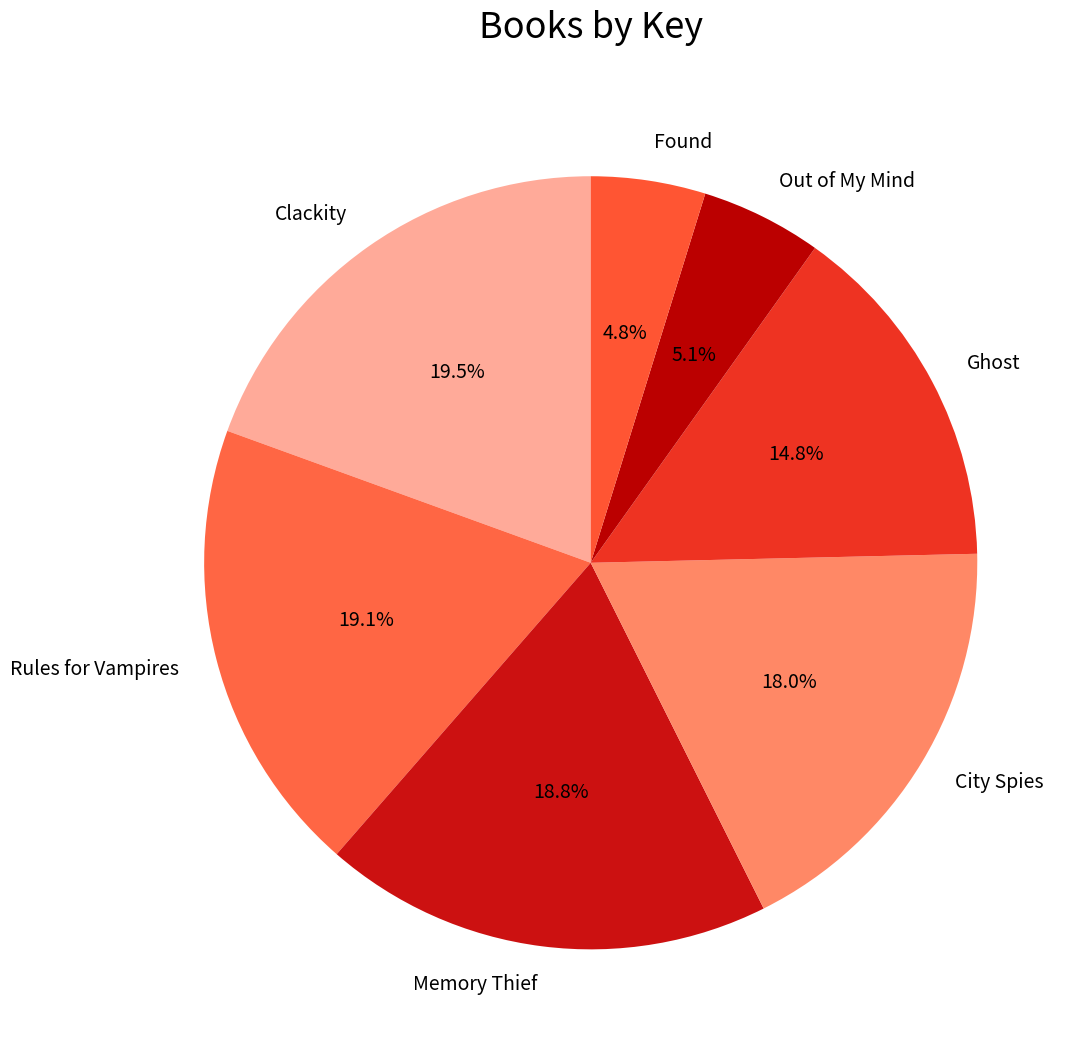

Is there a majority slice in this chart?

No